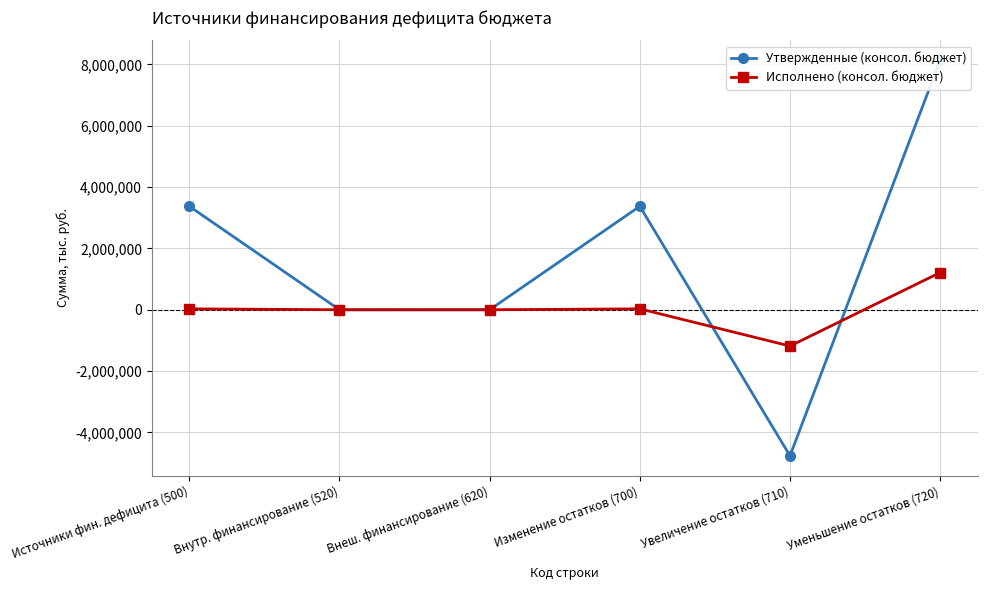

The Утвержденные (консол. бюджет) series shows 8168218.6 at Внеш. финансирование (620). True or false?

False